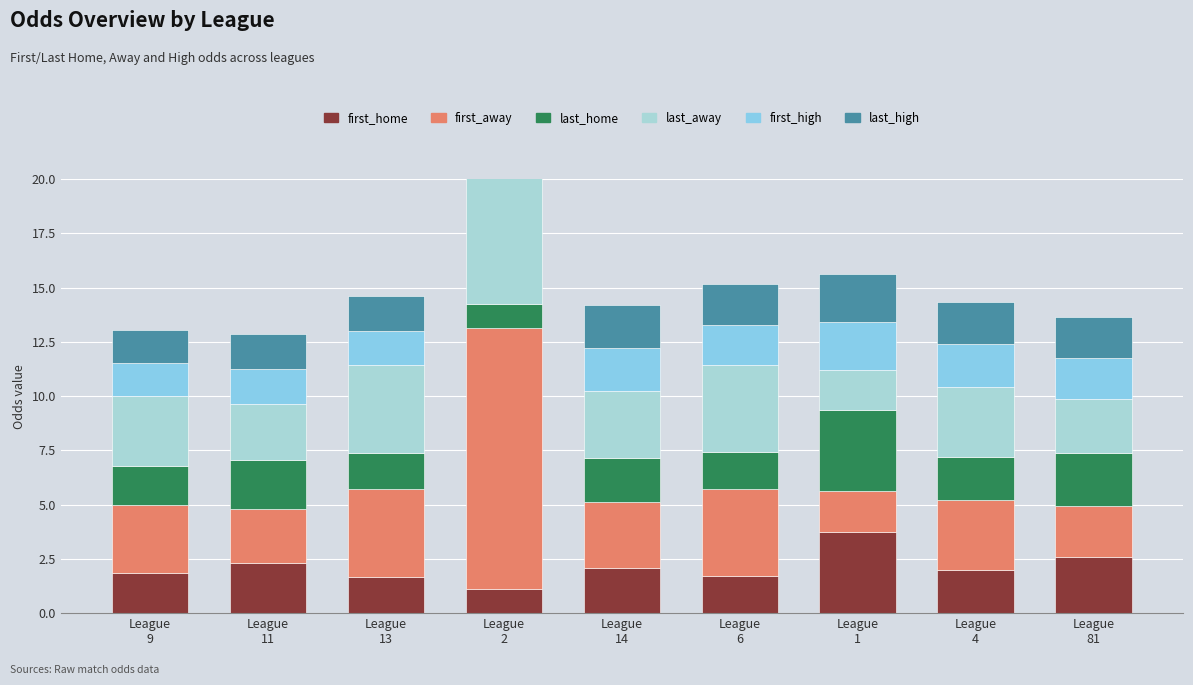

What are all the series names shown in the legend?

first_home, first_away, last_home, last_away, first_high, last_high